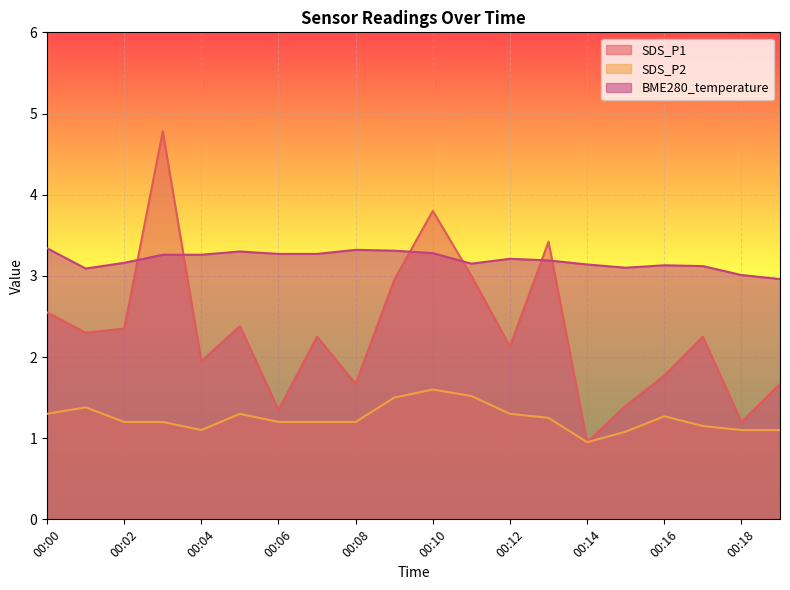

Reading right to left, list all the values displayed in this chart.

SDS_P1: 1.7	1.2	2.2	1.8	1.4	0.9	3.4	2.1	3.0	3.8	3.0	1.7	2.2	1.4	2.4	1.9	4.8	2.4	2.3	2.5
SDS_P2: 1.1	1.1	1.1	1.3	1.1	0.9	1.2	1.3	1.5	1.6	1.5	1.2	1.2	1.2	1.3	1.1	1.2	1.2	1.4	1.3
BME280_temperature: 3.0	3.0	3.1	3.1	3.1	3.1	3.2	3.2	3.1	3.3	3.3	3.3	3.3	3.3	3.3	3.3	3.3	3.2	3.1	3.3